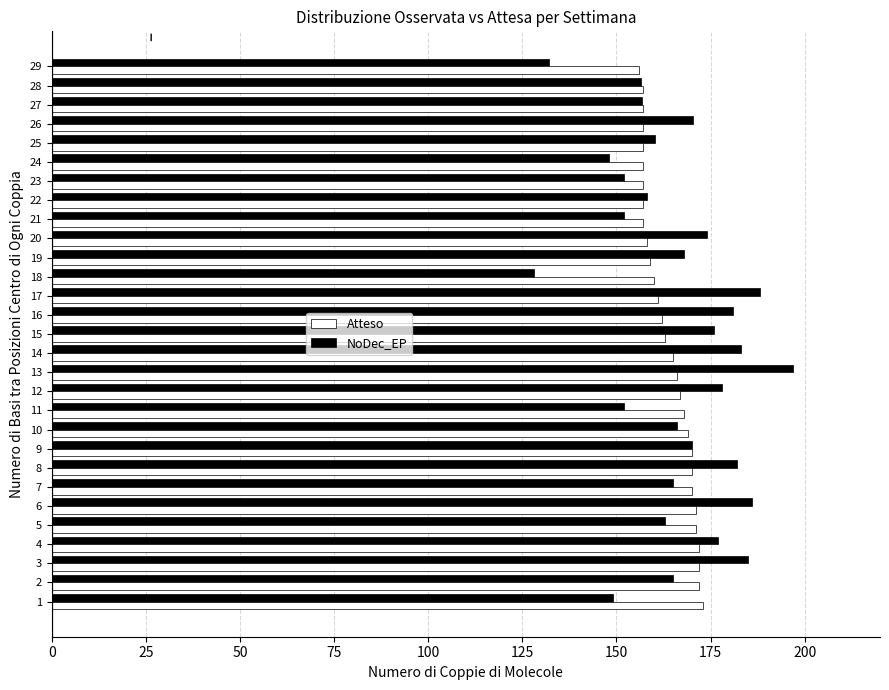

At how many categories does at least one series exceed 142?

29